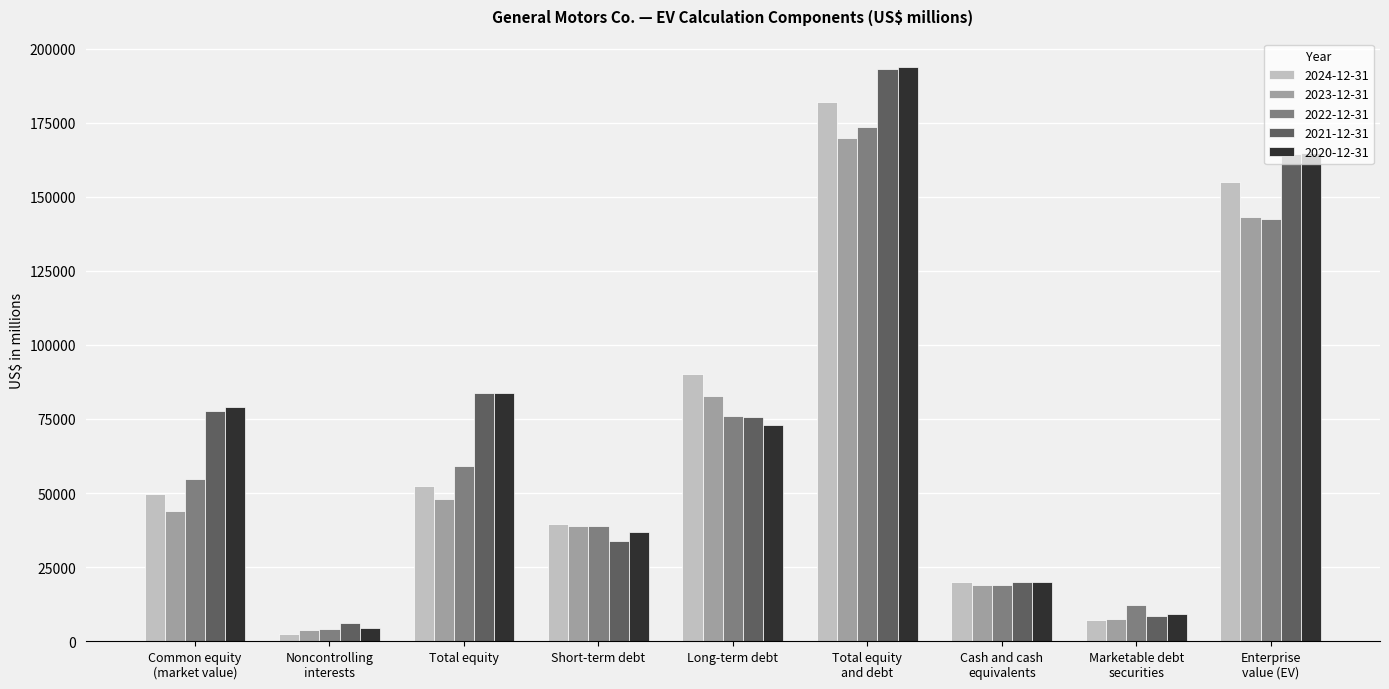

True or false: 2022-12-31 has a value of 58972 at Total equity.

True